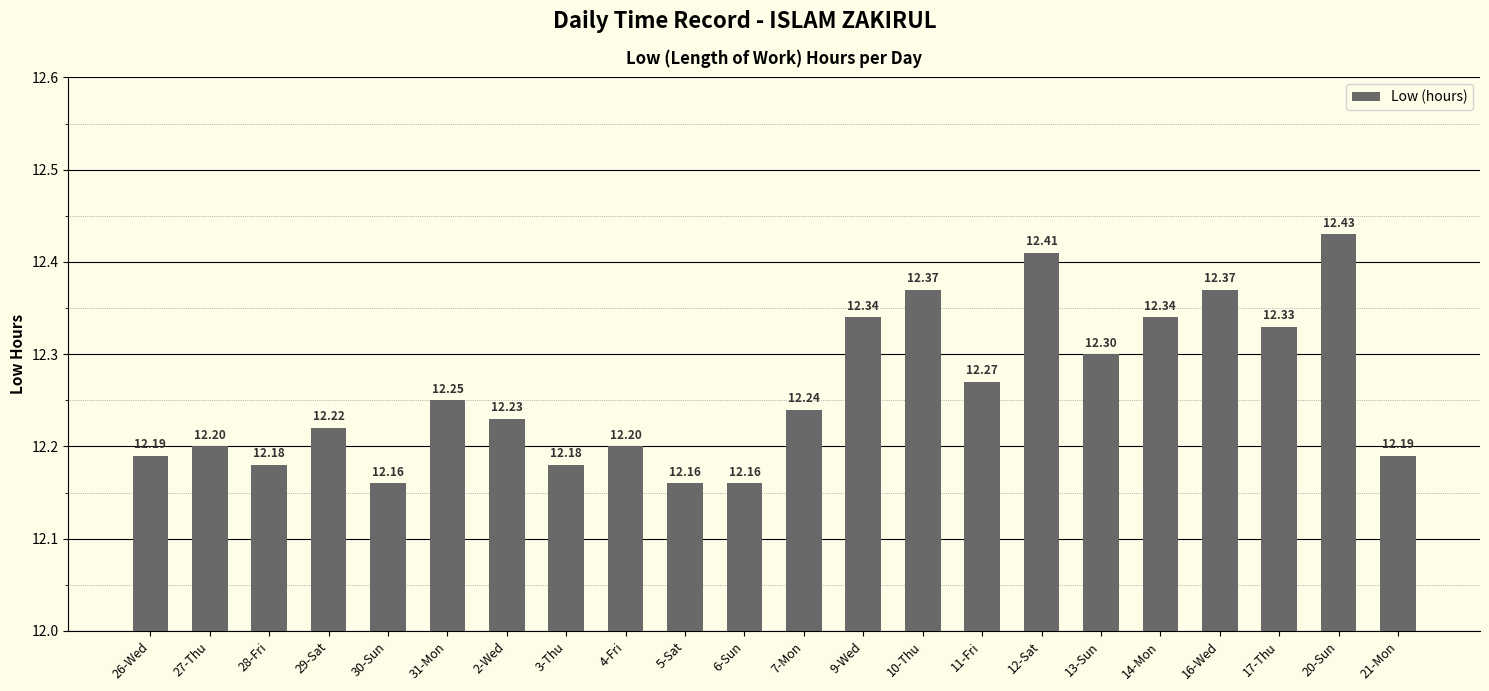

Is it true that the value at 27-Thu is 12.2?

True